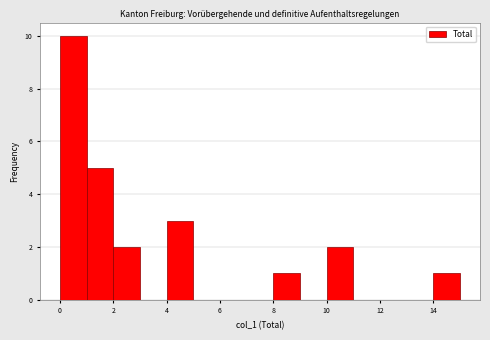

Reading left to right, transcribe this chart: for each bar, give the range it covers on the x-axis and its height. The values are not printed on the chart, so give them approximately, as read against the axis.

0 to 1: 10
1 to 2: 5
2 to 3: 2
3 to 4: 0
4 to 5: 3
5 to 6: 0
6 to 7: 0
7 to 8: 0
8 to 9: 1
9 to 10: 0
10 to 11: 2
11 to 12: 0
12 to 13: 0
13 to 14: 0
14 to 15: 1